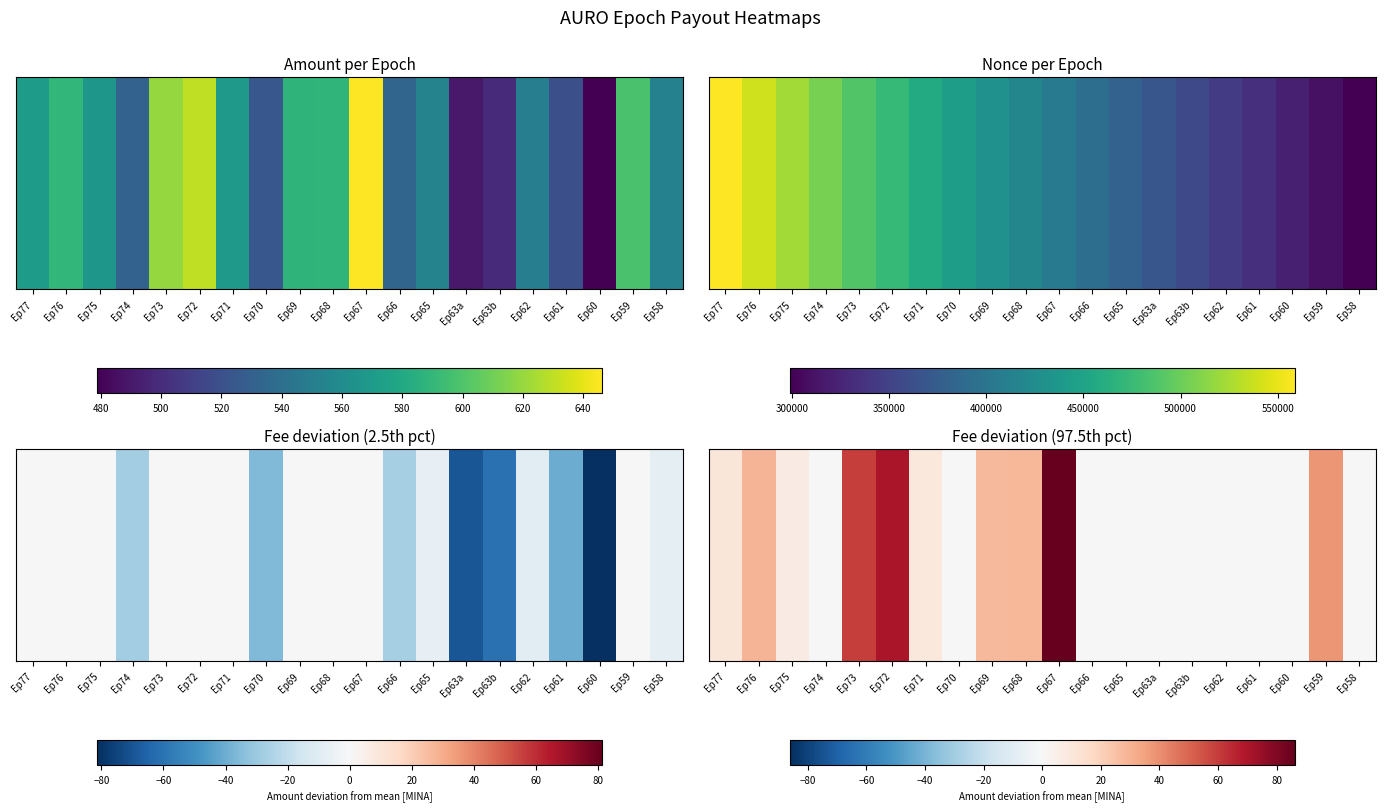

Reading left to right, extract all data points from this chart.

Ep77=10.5	Ep76=29.6	Ep75=7.2	Ep74=0.0	Ep73=59.8	Ep72=70.1	Ep71=9.4	Ep70=0.0	Ep69=27.7	Ep68=28.4	Ep67=86.2	Ep66=0.0	Ep65=0.0	Ep63a=0.0	Ep63b=0.0	Ep62=0.0	Ep61=0.0	Ep60=0.0	Ep59=38.3	Ep58=0.0